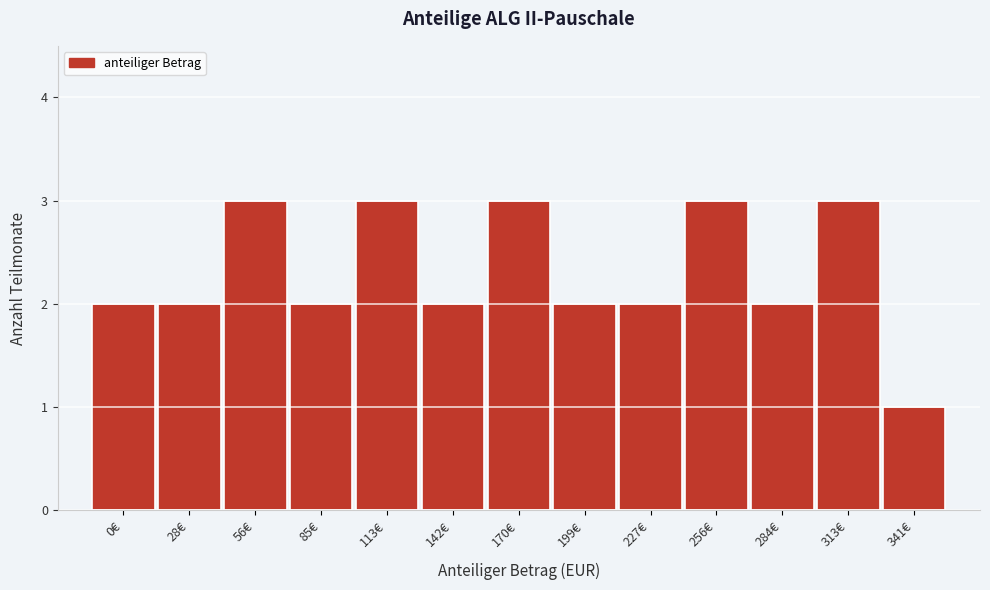

Reading left to right, list all the values displayed in this chart.

0€=2	28€=2	56€=3	85€=2	113€=3	142€=2	170€=3	199€=2	227€=2	256€=3	284€=2	313€=3	341€=1